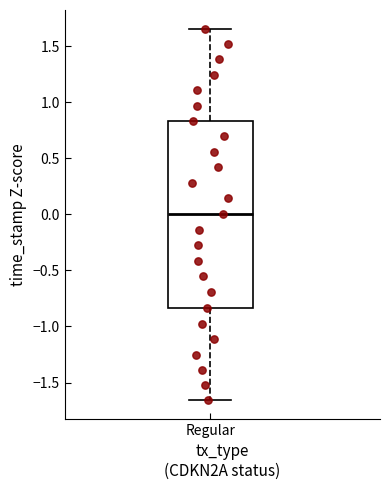

Where does the lower whisker of the box for Regular end on the y-axis? The values are not printed on the chart, so give them approximately, as read against the axis.

-1.65